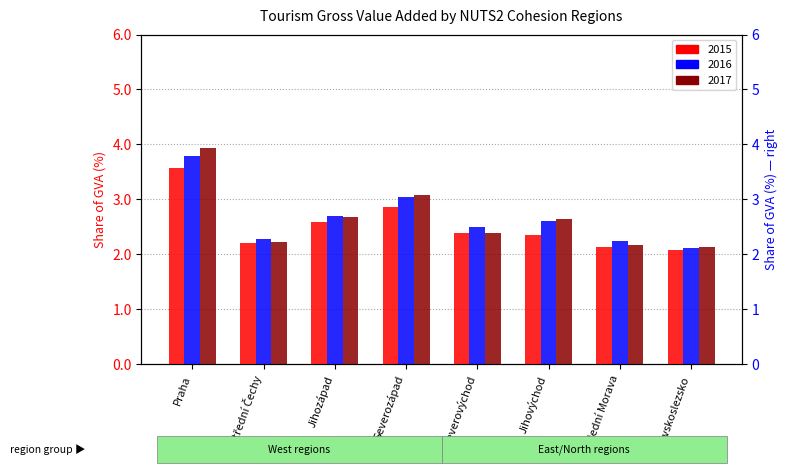

Which series has the largest total across all categories?

2016